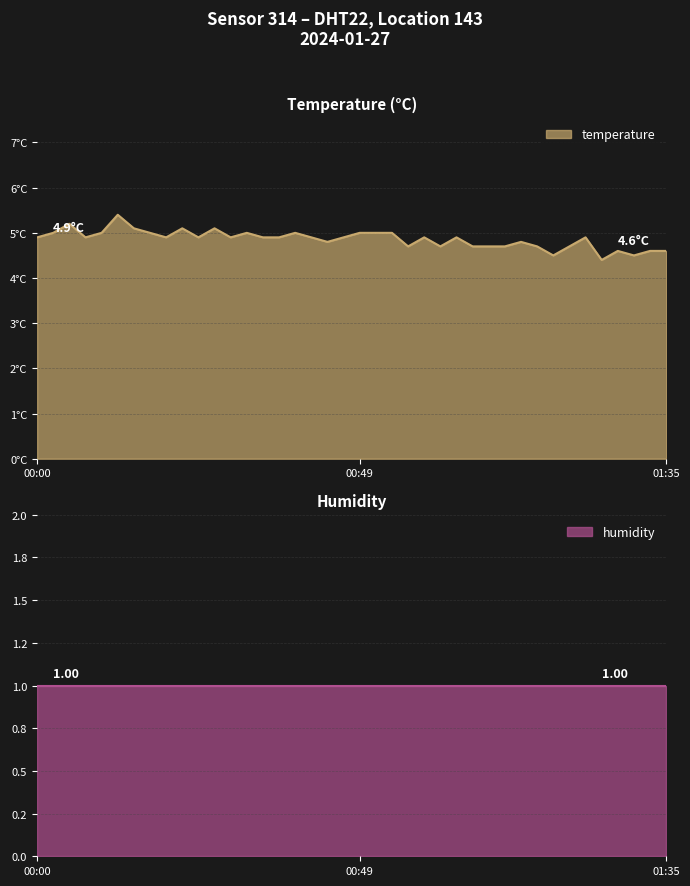

Rank the categories by value from highest to lowest.

00:12, 00:05, 00:14, 00:22, 00:27, 00:02, 00:10, 00:17, 00:32, 00:39, 00:49, 00:51, 00:53, 00:00, 00:07, 00:19, 00:24, 00:29, 00:34, 00:36, 00:41, 00:46, 00:58, 01:03, 01:22, 00:44, 01:13, 00:56, 01:01, 01:06, 01:08, 01:10, 01:15, 01:20, 01:27, 01:32, 01:35, 01:18, 01:30, 01:25